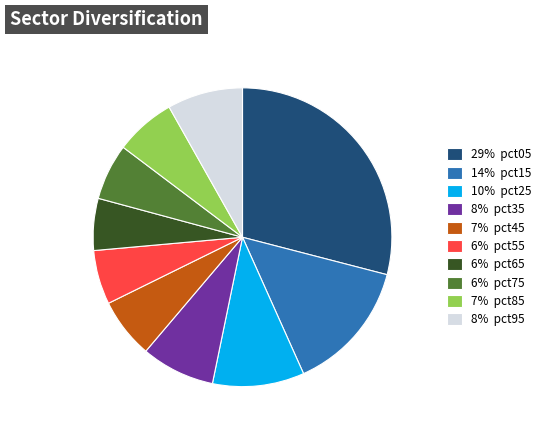

Count the number of slices in the pie.

10